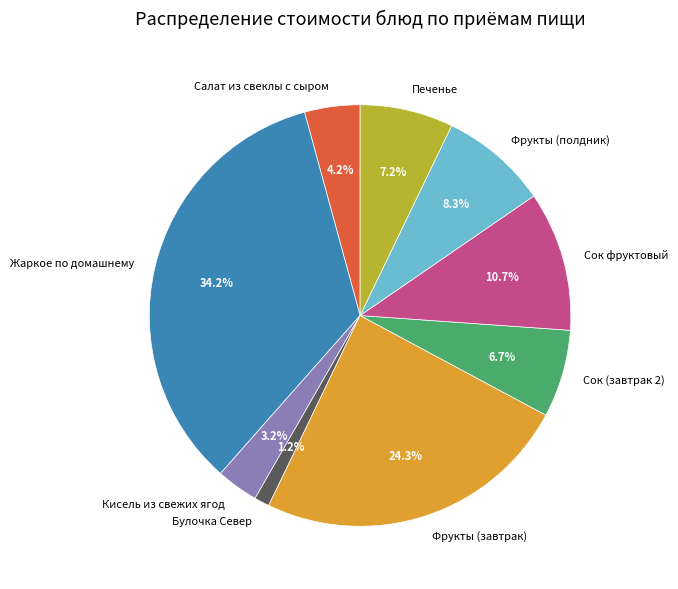

Is the sum of Сок (завтрак 2) and Сок фруктовый greater than half?

No